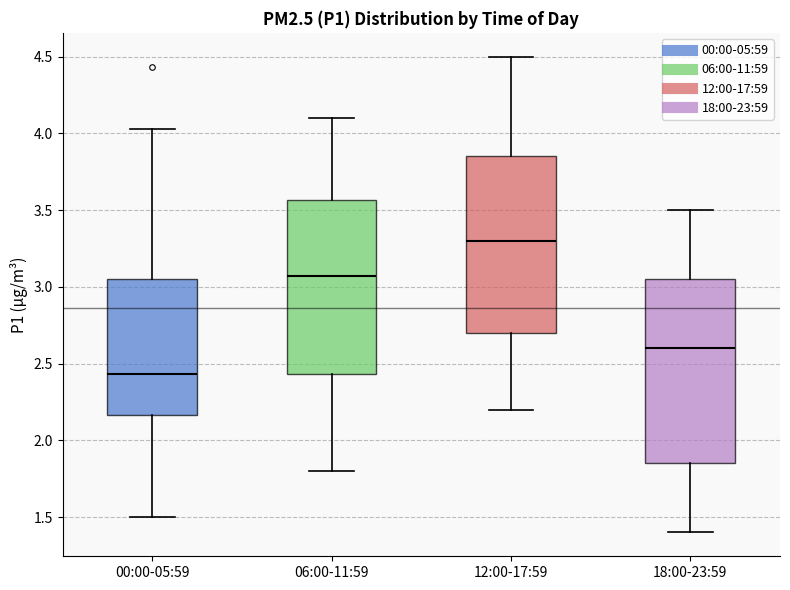

Where does the lower whisker of the box for 00:00-05:59 end on the y-axis? The values are not printed on the chart, so give them approximately, as read against the axis.

1.50